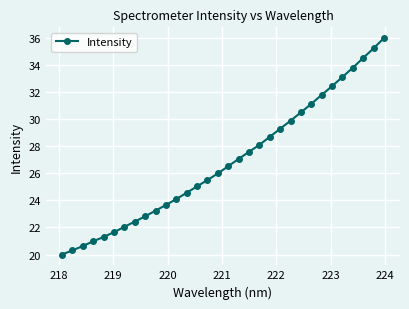

What is the smallest value displayed?

20.0